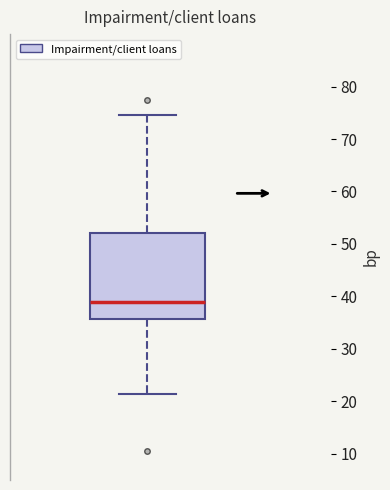

Transcribe this box plot: give where the median line is, the range the box spans, and where the two whiskers end, as read against the y-axis. The values are not printed on the chart, so give them approximately, as read against the axis.

median 39, box 36 to 52, whiskers 21 to 75